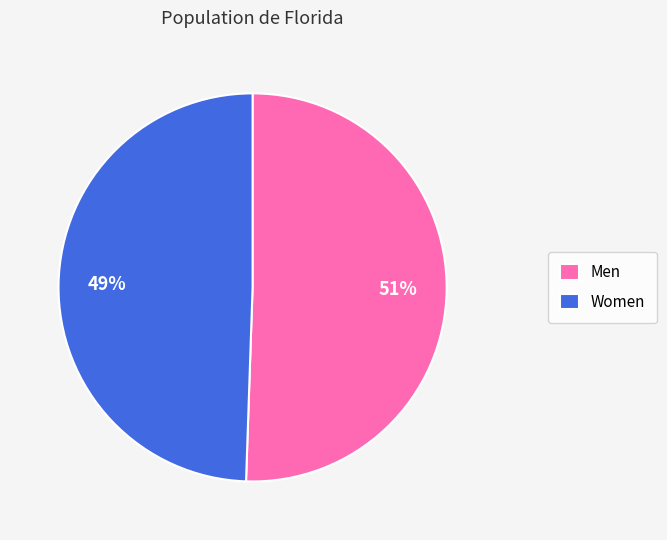

To the nearest percent, what is the combined percentage of Women and Men?

100%